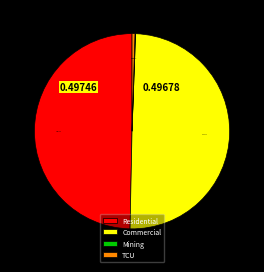

Combined, do TCU and Residential account for over 50%?

Yes